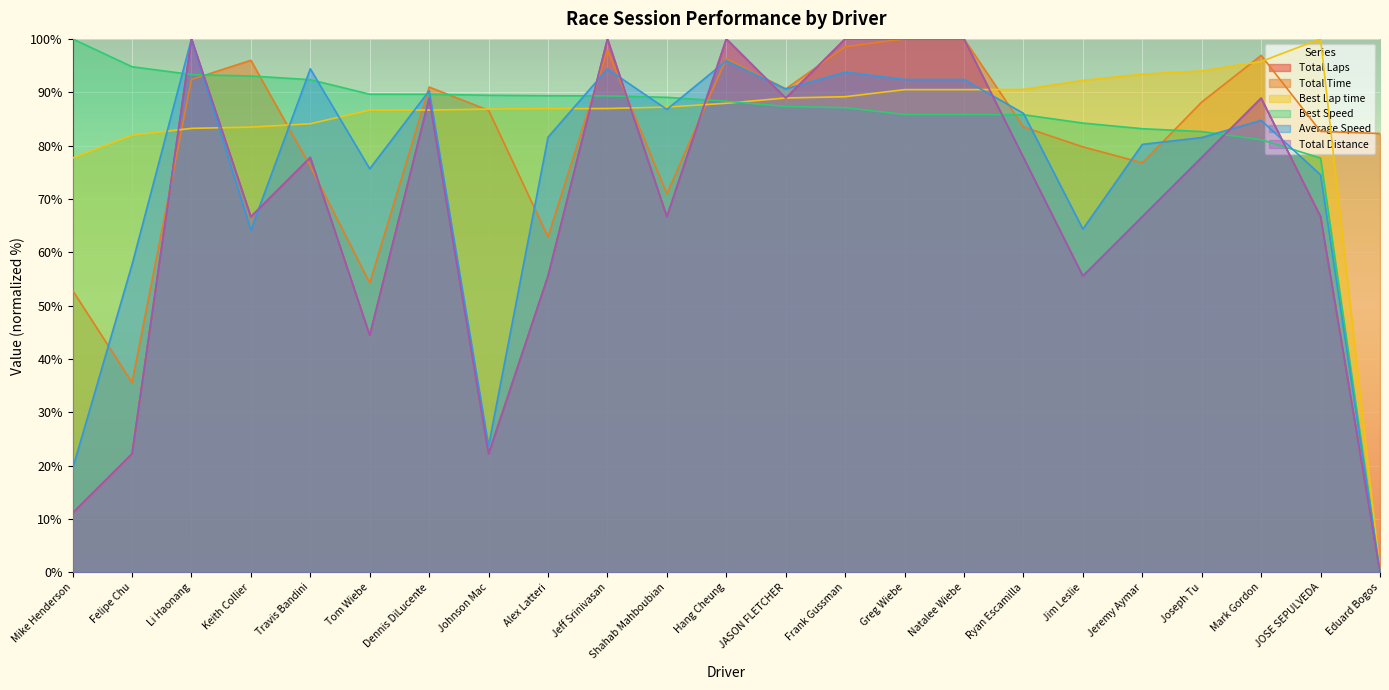

Where is Best Lap time nearest to the value 50?

Mike Henderson